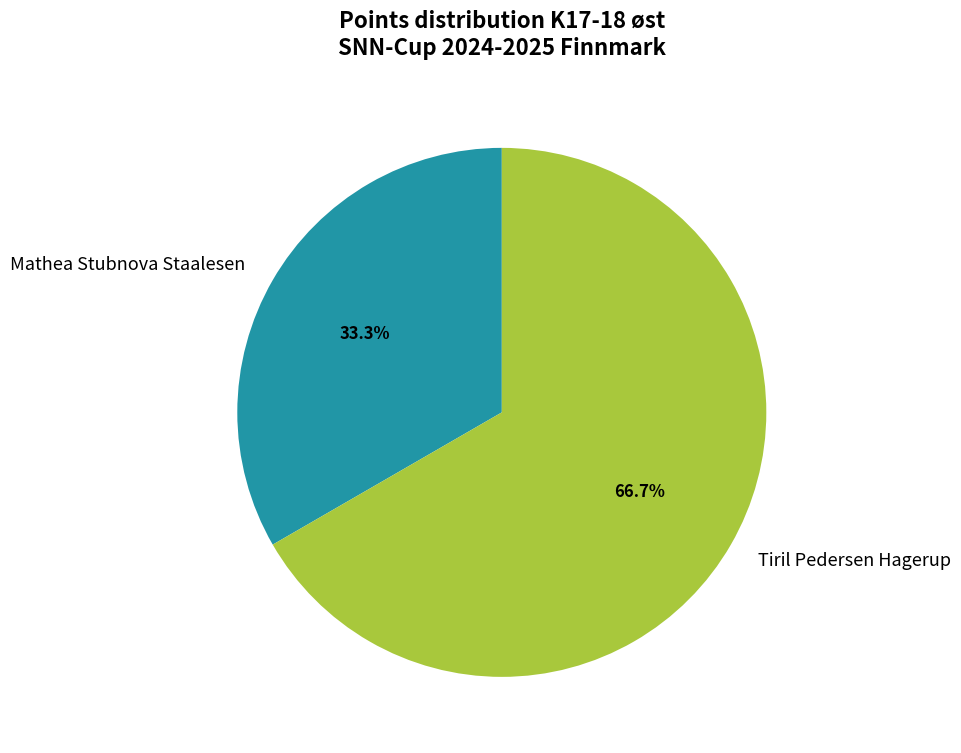

What is the ratio of the value at Mathea Stubnova Staalesen to the value at Tiril Pedersen Hagerup?

0.5